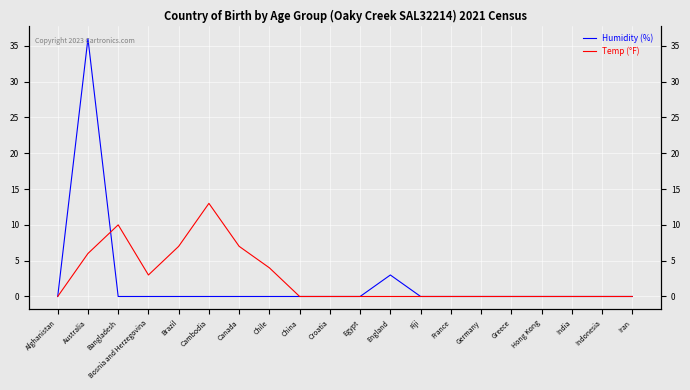

Is this an area chart (filled region under the line)?

No